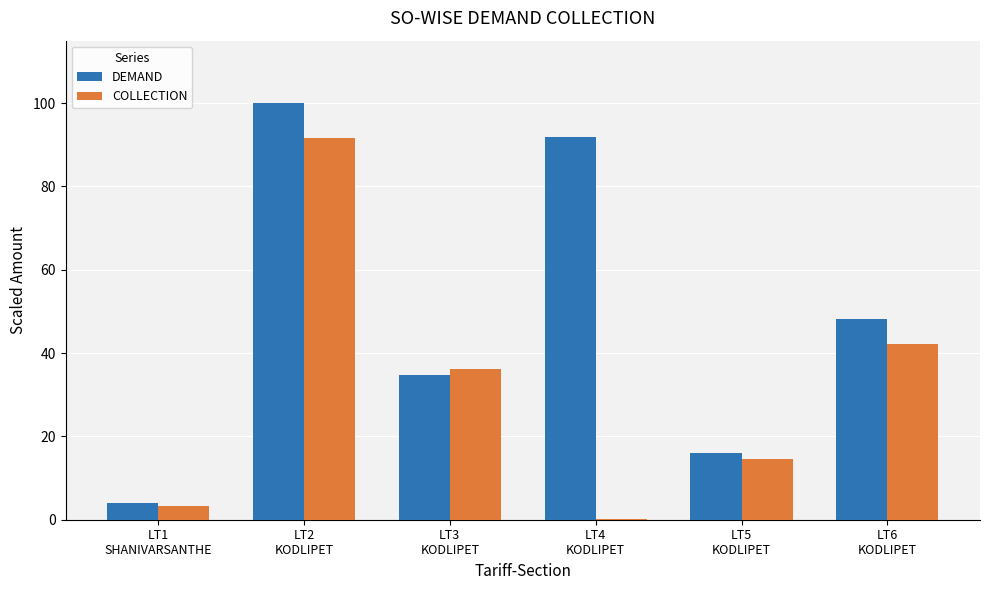

Which series has the widest spread of values?

DEMAND